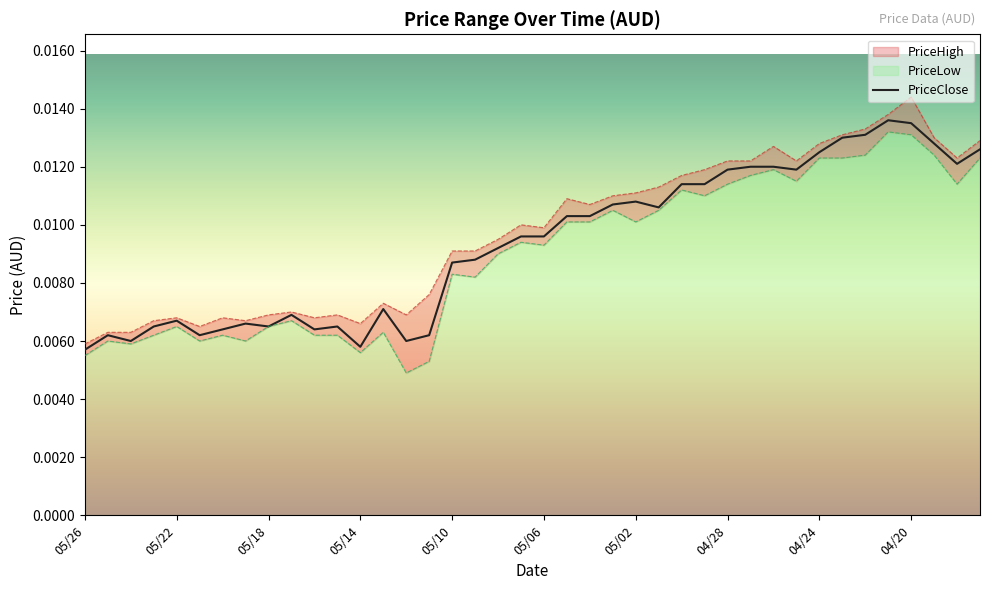

Which label corresponds to the smallest value in the chart?

05/12